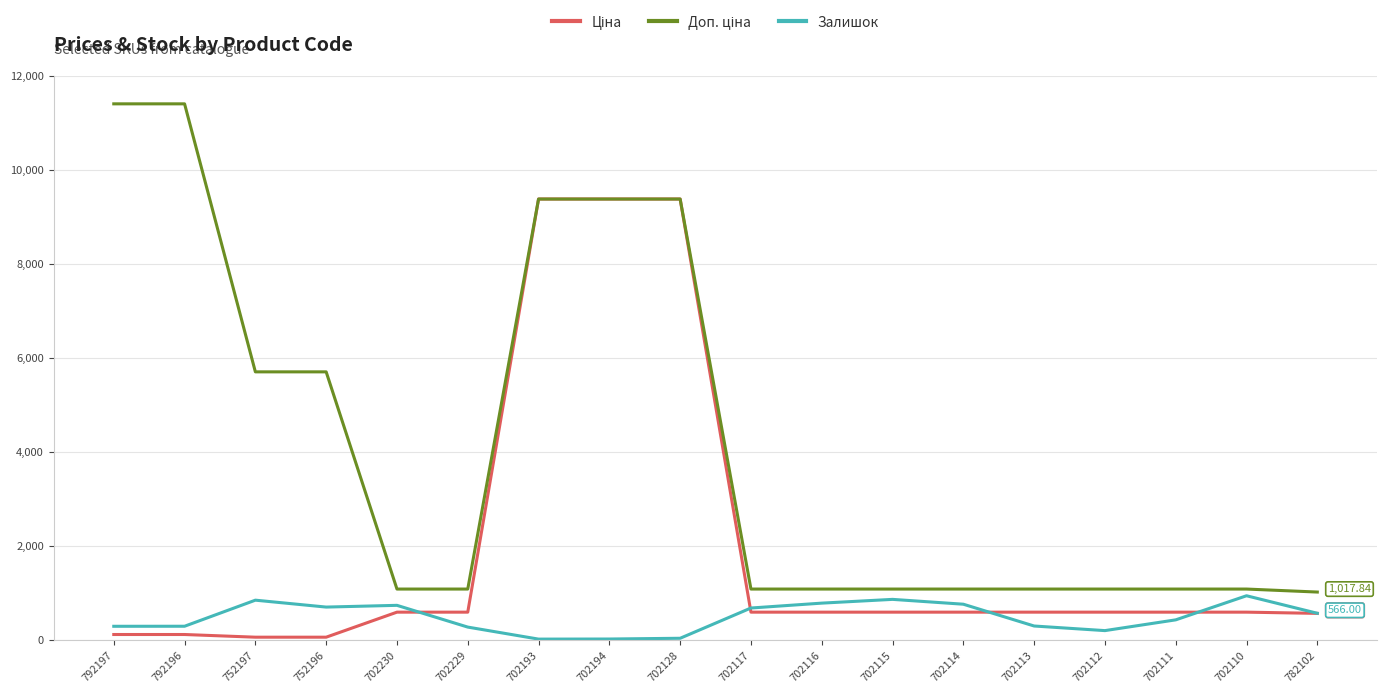

What is the total value across all series at 702114?

2430.6